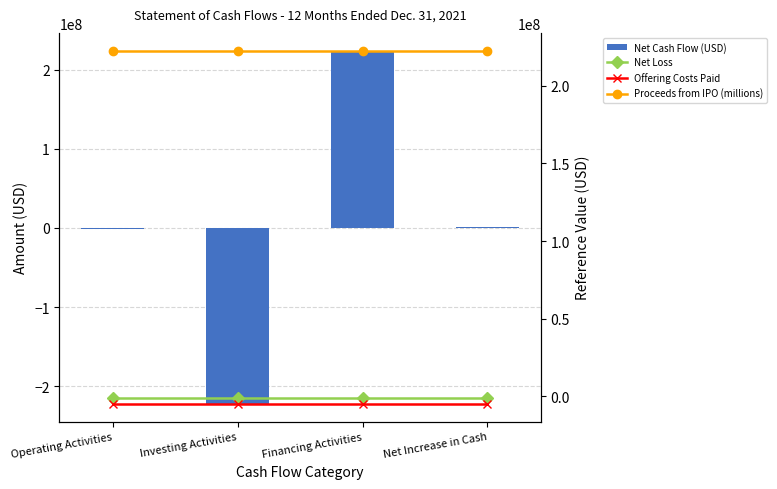

Are the bars grouped side by side (vs. stacked)?

Yes